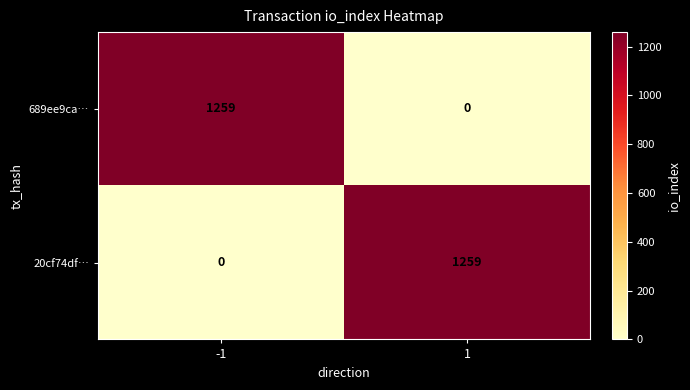

What is the difference between the highest and lowest values at -1?

1259